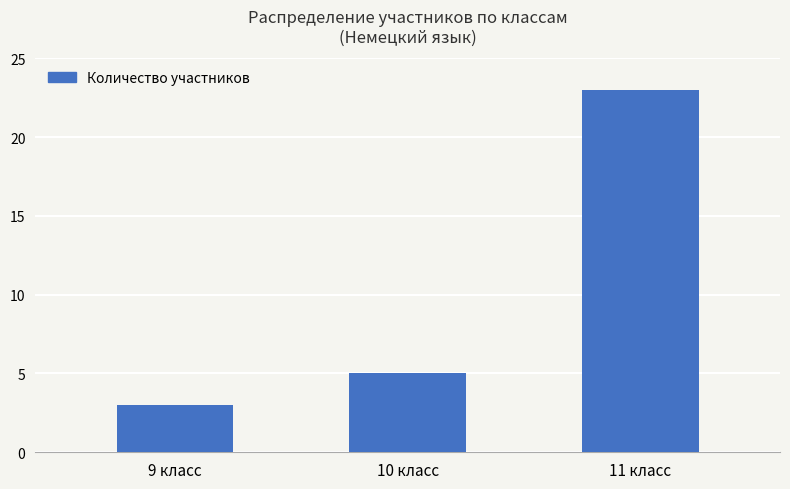

What is the label of the 1st bar from the left?

9 класс